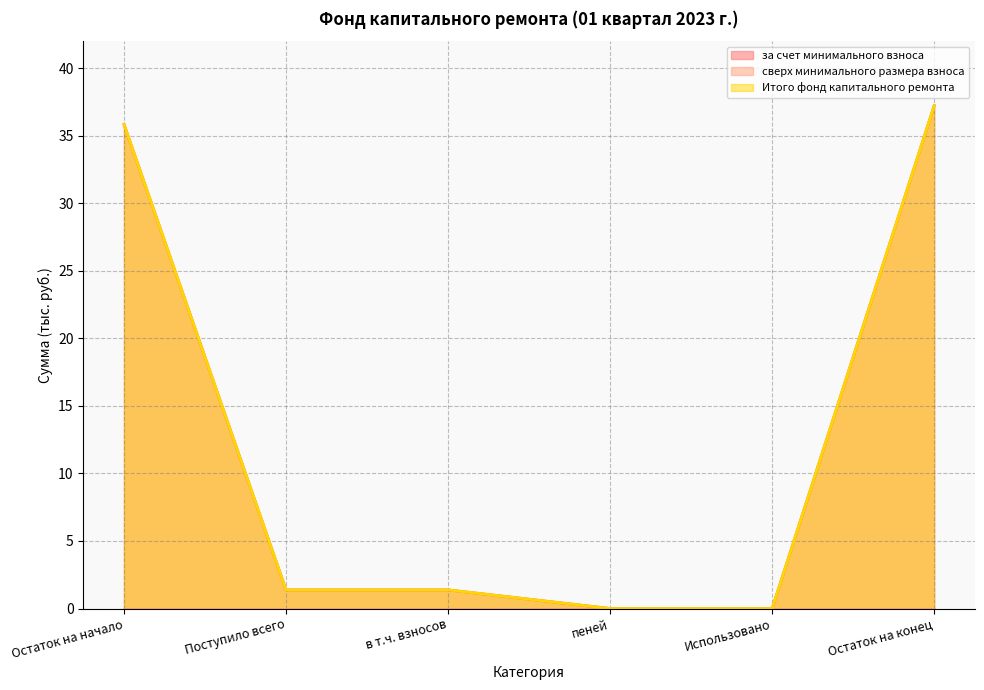

What is the sum of the за счет минимального взноса values at в т.ч. взносов and Остаток на конец?

38.6